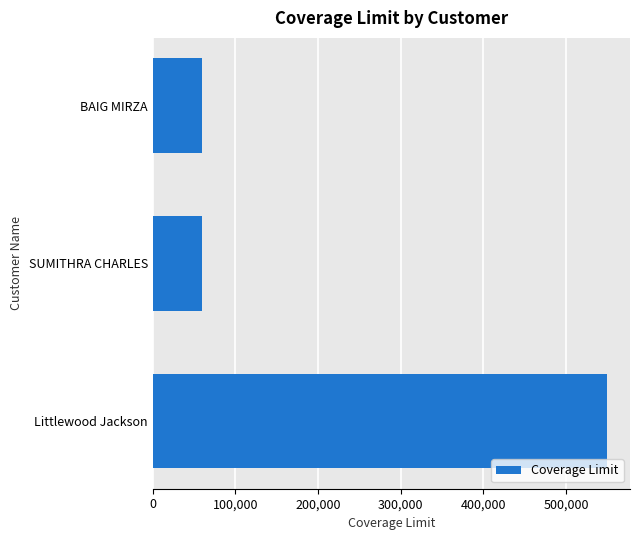

What is the difference between the maximum and minimum values?

490000